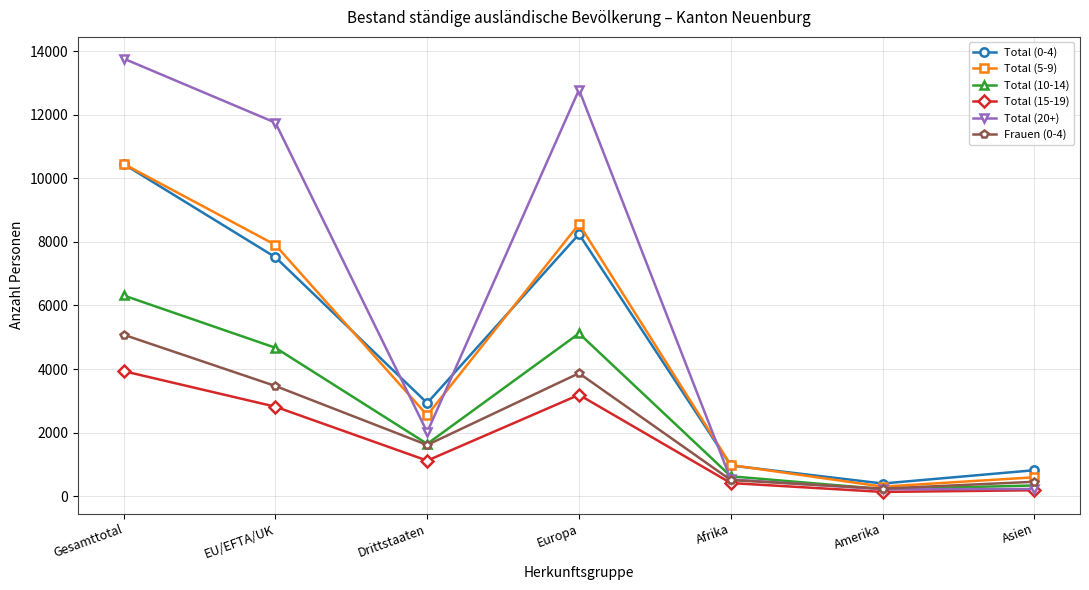

Which series has the widest spread of values?

Total (20+)